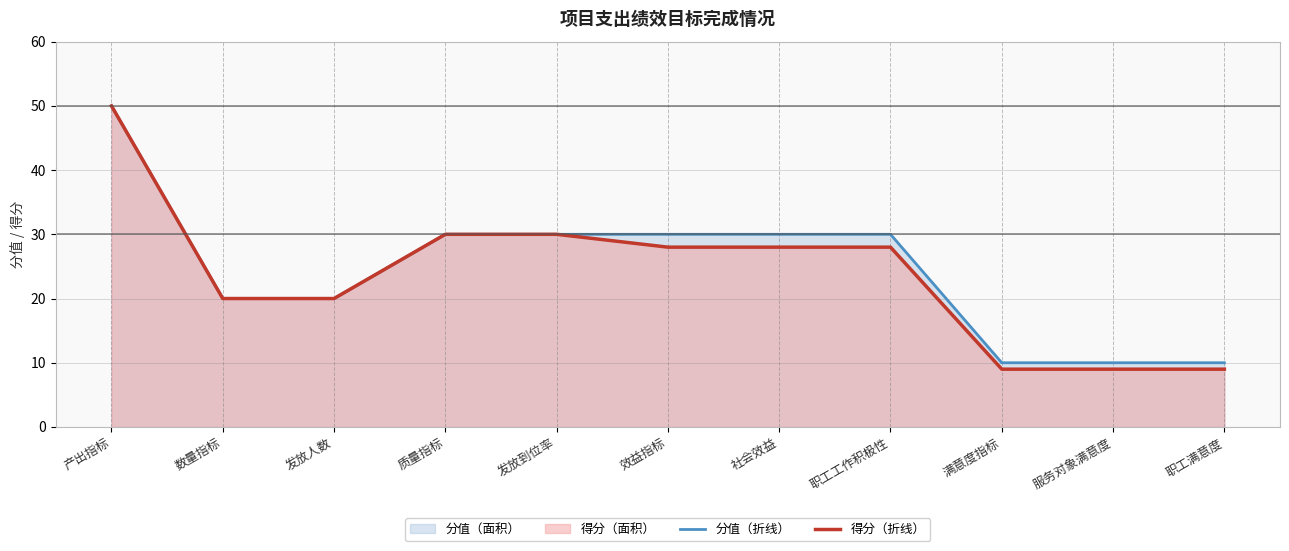

List the labels in order of 得分 (line) value, largest first.

产出指标, 质量指标, 发放到位率, 效益指标, 社会效益, 职工工作积极性, 数量指标, 发放人数, 满意度指标, 服务对象满意度, 职工满意度